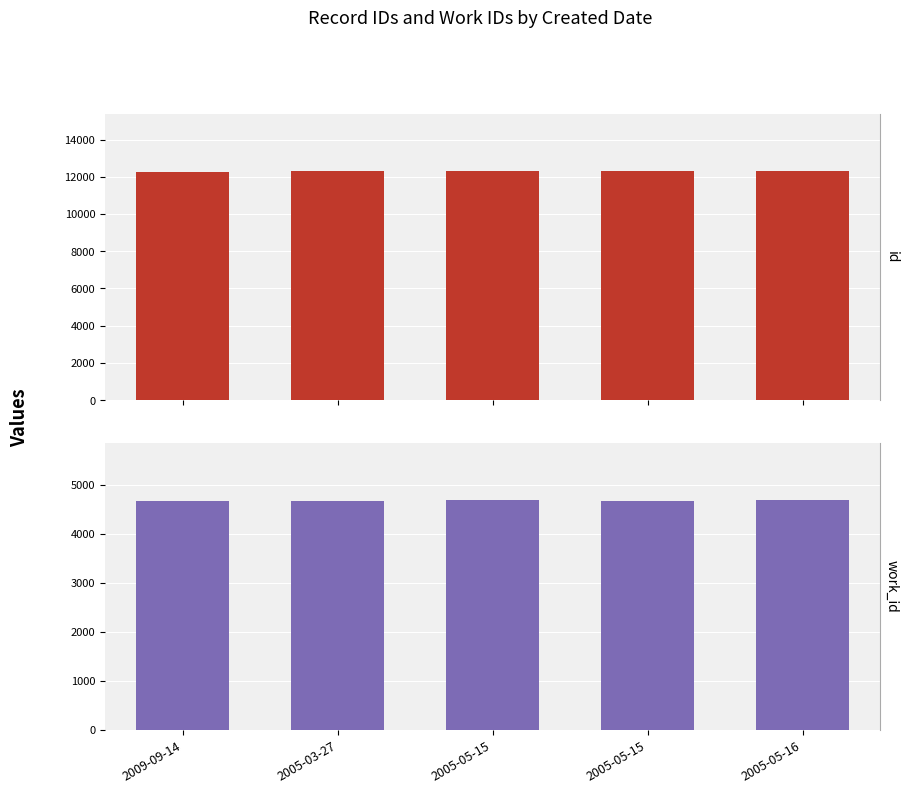

List the series in order of their peak value, highest first.

id, work_id